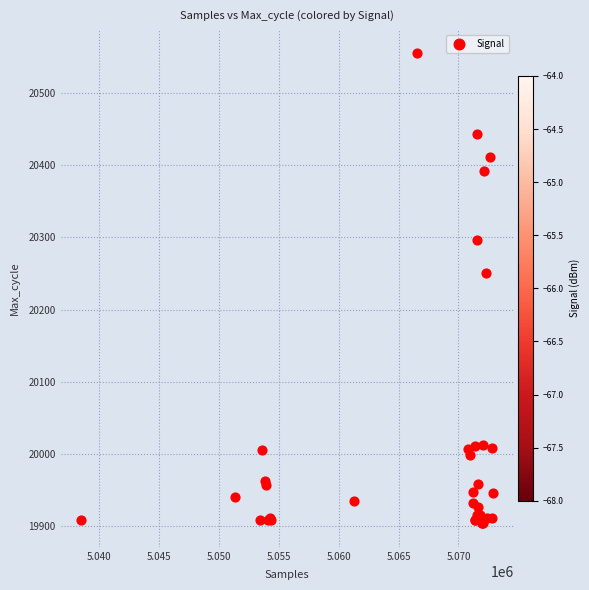

What Y value in the scatter plot is closest to 20229?

20251